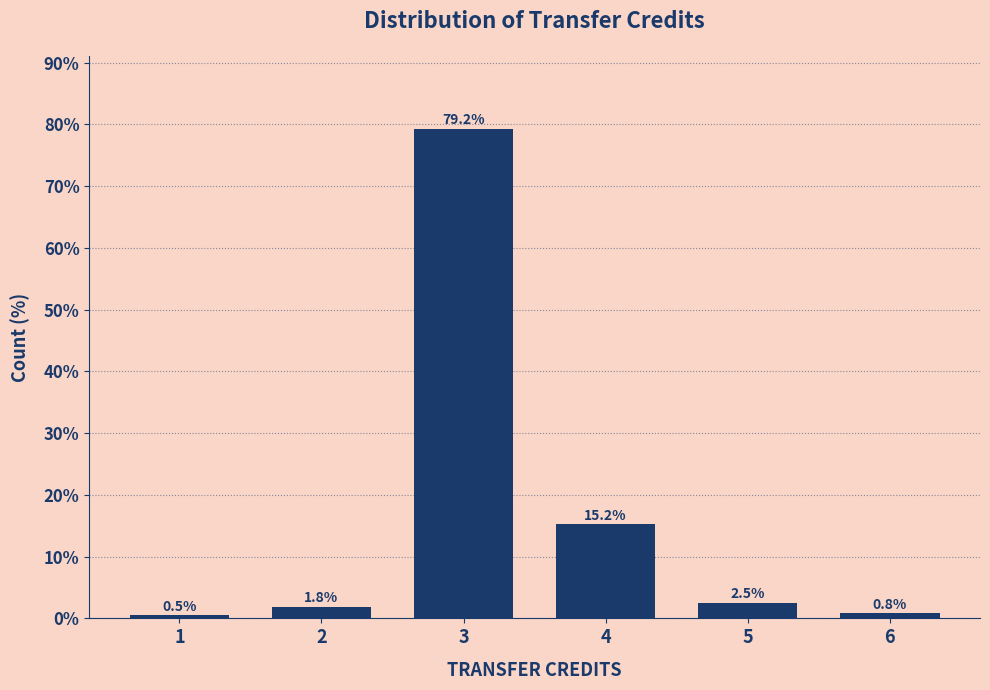

Reading left to right, extract all data points from this chart.

1=0.5	2=1.8	3=79.2	4=15.2	5=2.5	6=0.8